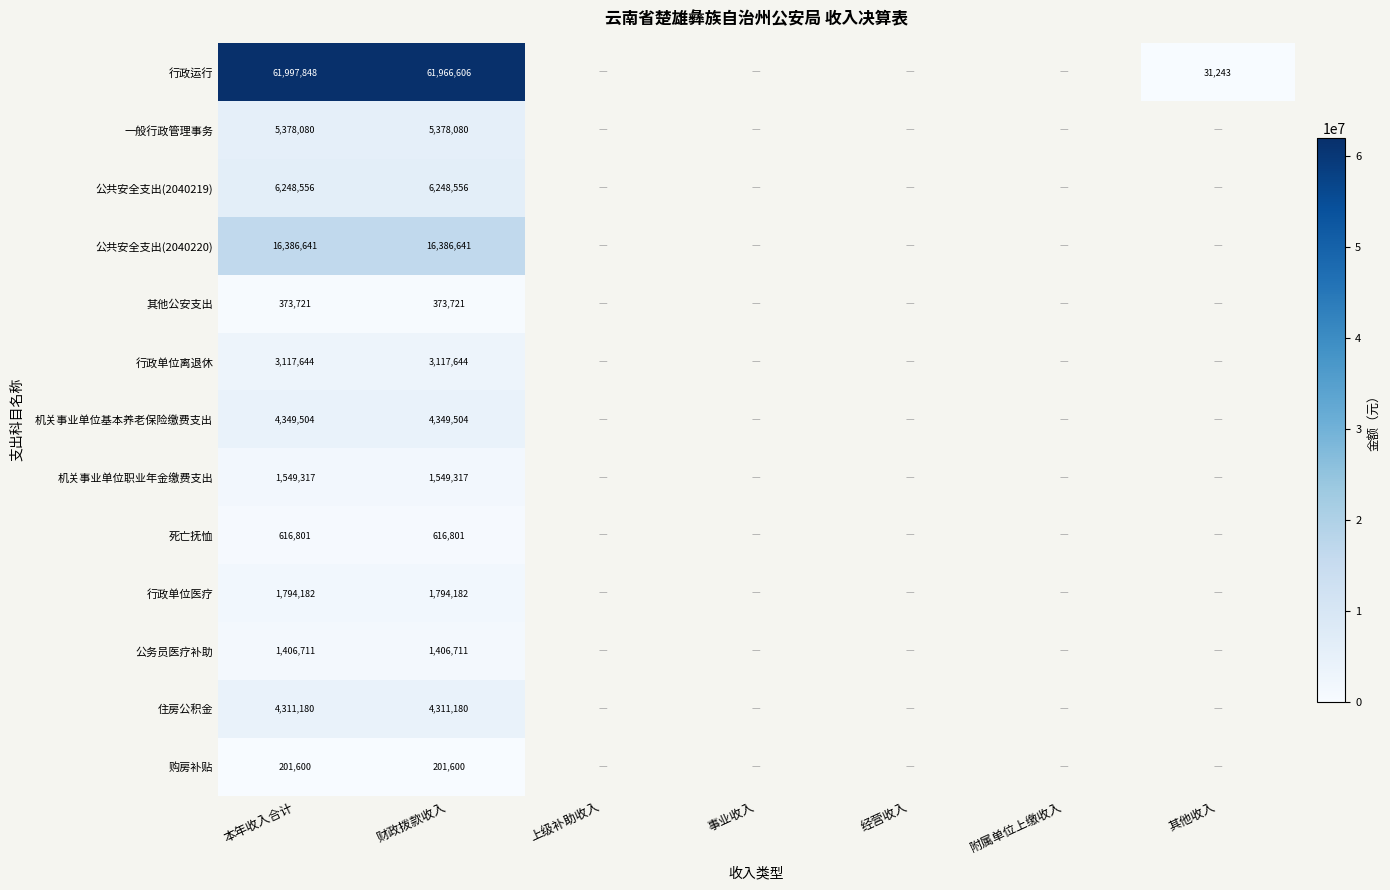

At 财政拨款收入, list the series in order from largest to smallest.

行政运行, 公共安全支出(2040220), 公共安全支出(2040219), 一般行政管理事务, 机关事业单位基本养老保险缴费支出, 住房公积金, 行政单位离退休, 行政单位医疗, 机关事业单位职业年金缴费支出, 公务员医疗补助, 死亡抚恤, 其他公安支出, 购房补贴